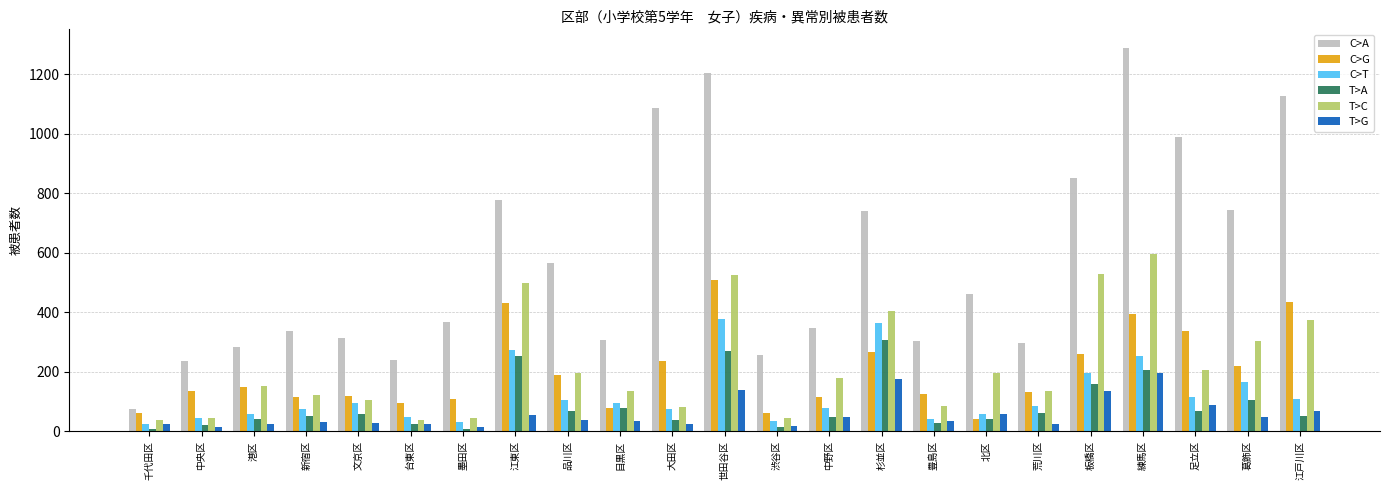

What is the sum of all C>T values?

2799